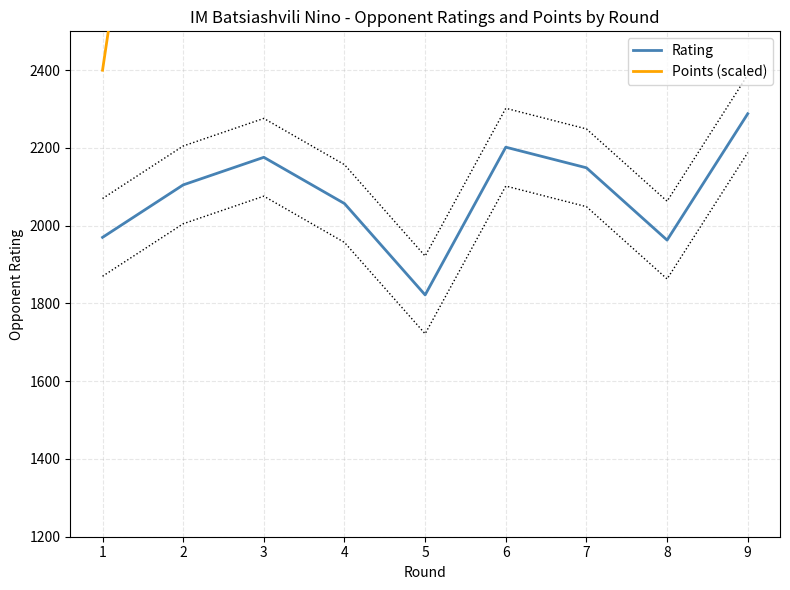

What is the sum of the Rating values at 7 and 9?

4437